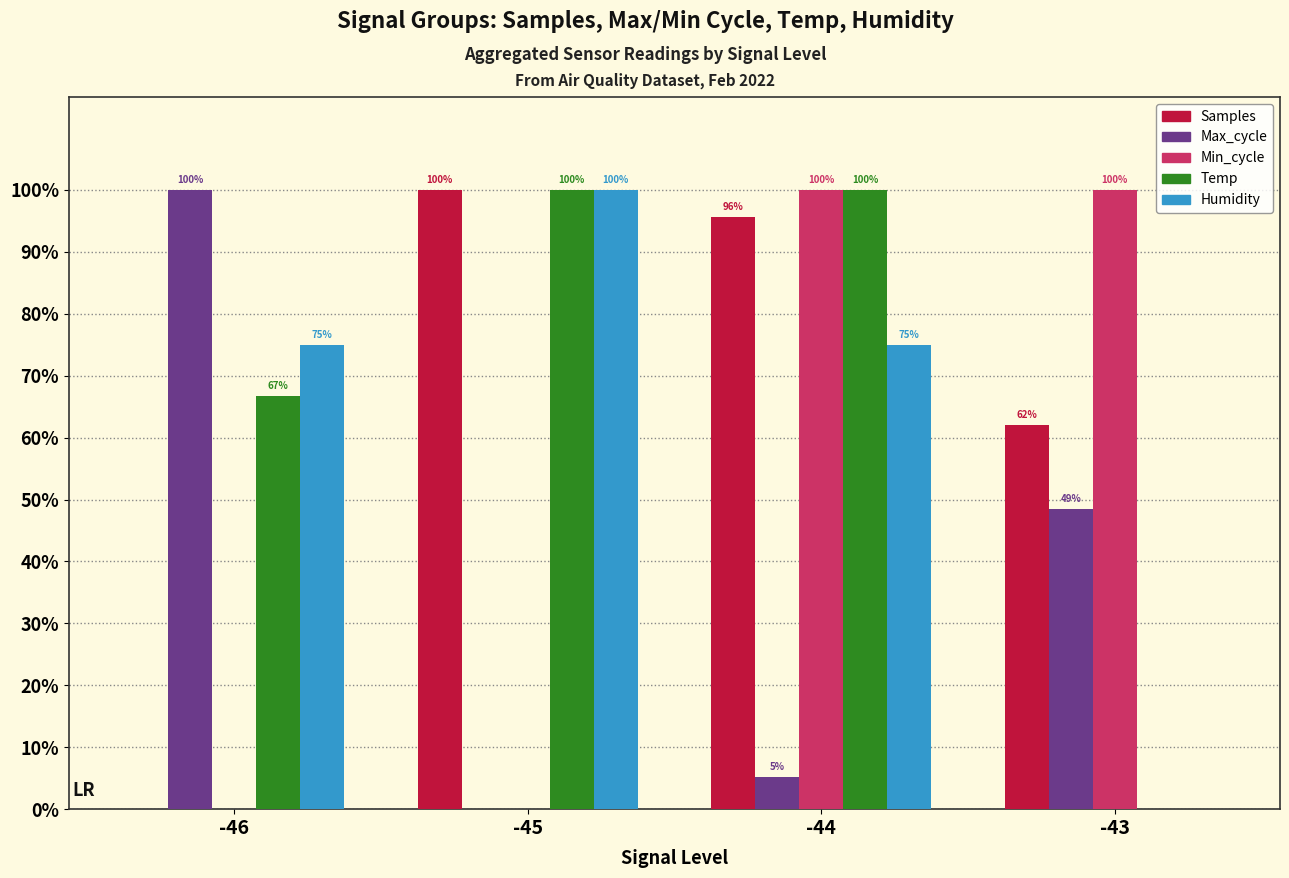

At which label does Max_cycle reach its peak?

-46